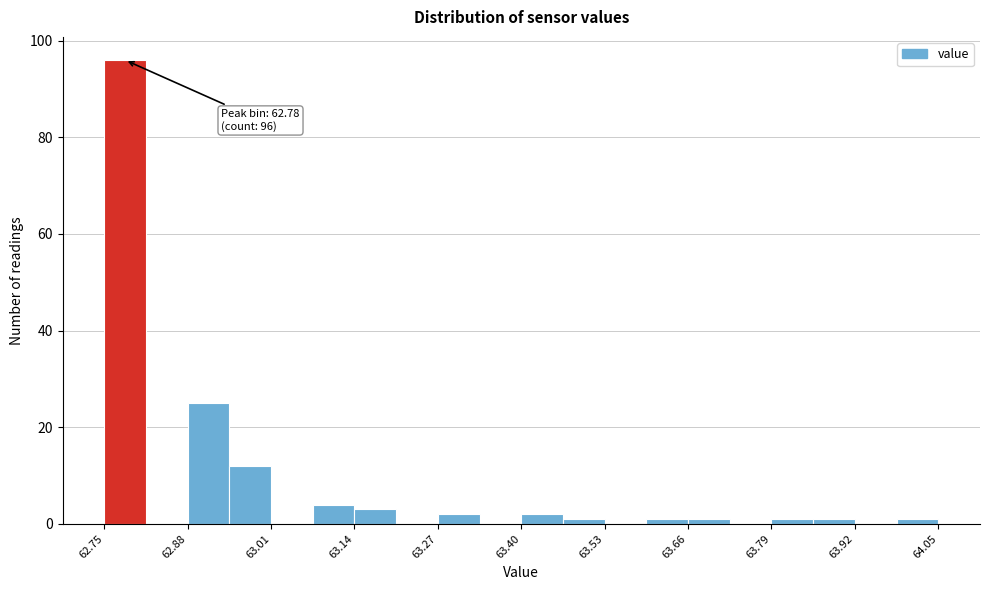

Read against the x-axis, roughly where is the centre of the tallest bar?

62.78